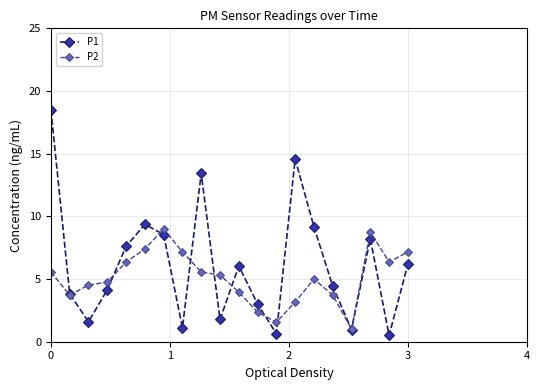

What are all the series names shown in the legend?

P1, P2